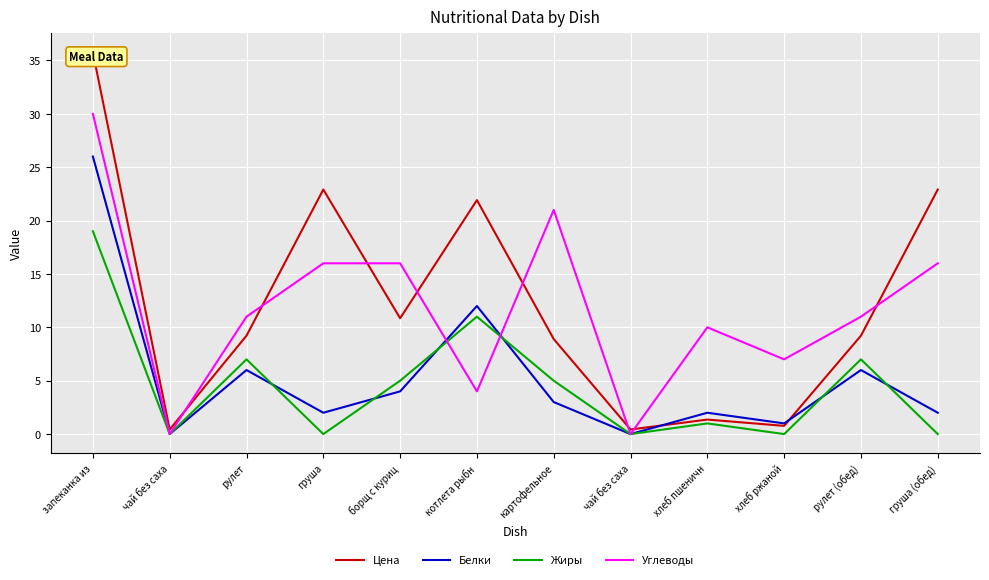

True or false: Углеводы has a value of 33.9 at картофельное.

False